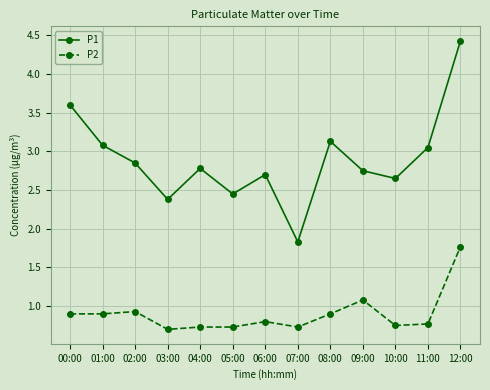

True or false: P2 and P1 cross at least once.

False